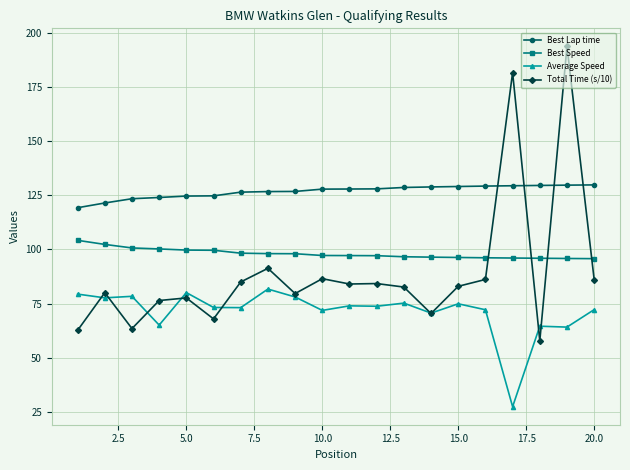

How many distinct data groups are displayed?

4